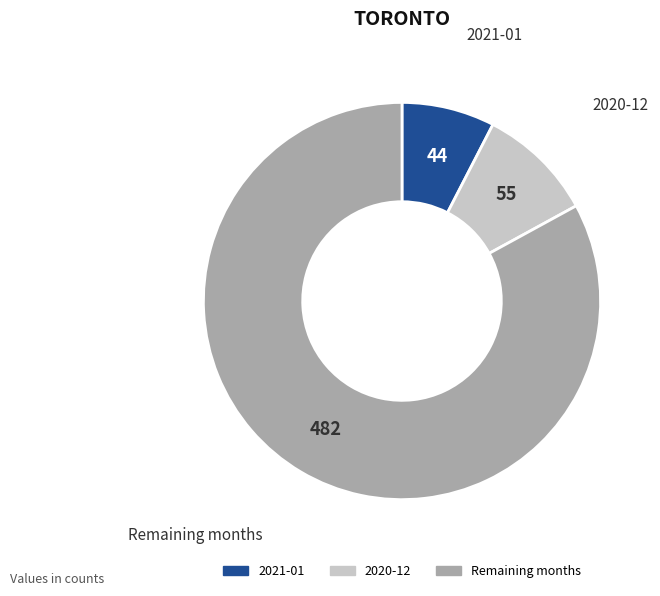

How many segments does this pie chart have?

3